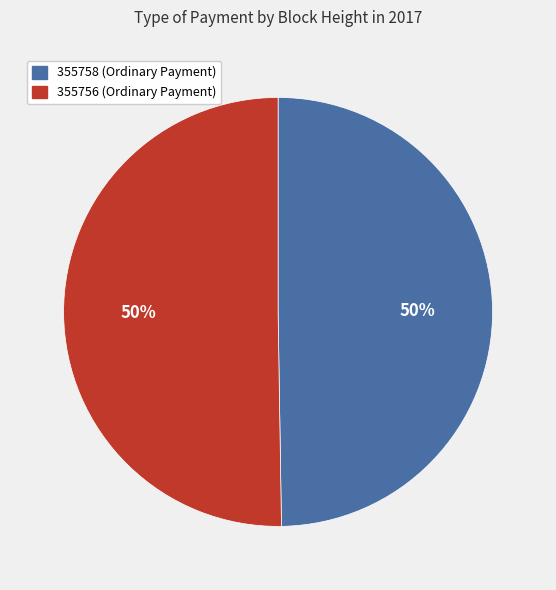

The 355756 slice represents 42% of the pie. True or false?

False